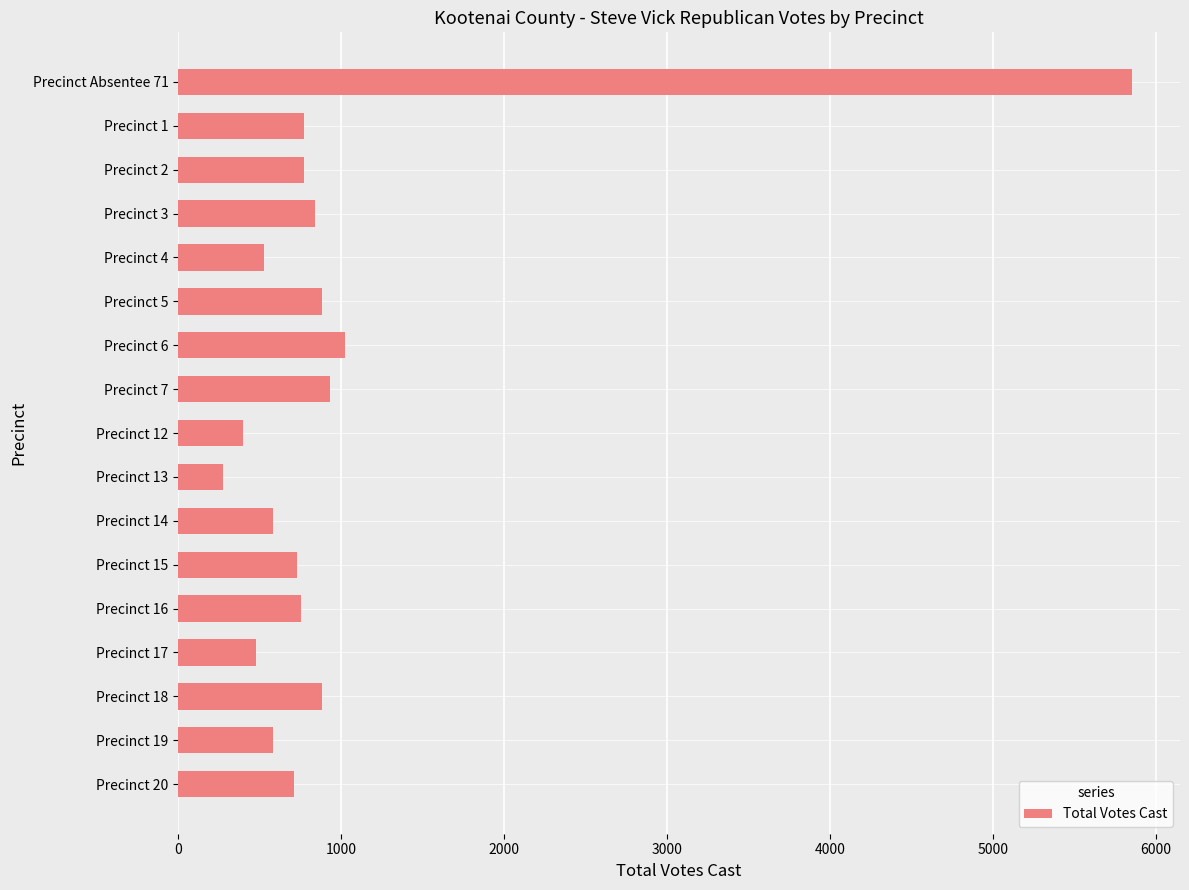

Which category has the highest value across all series?

Precinct Absentee 71